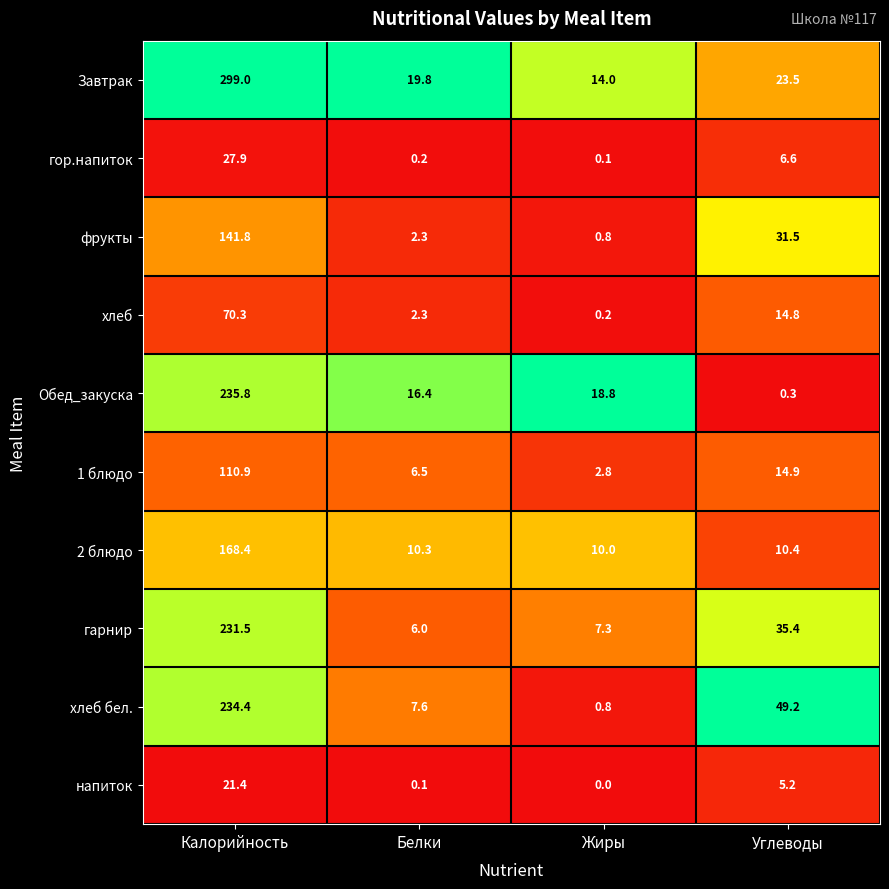

At which category is the sum across all series the highest?

Калорийность